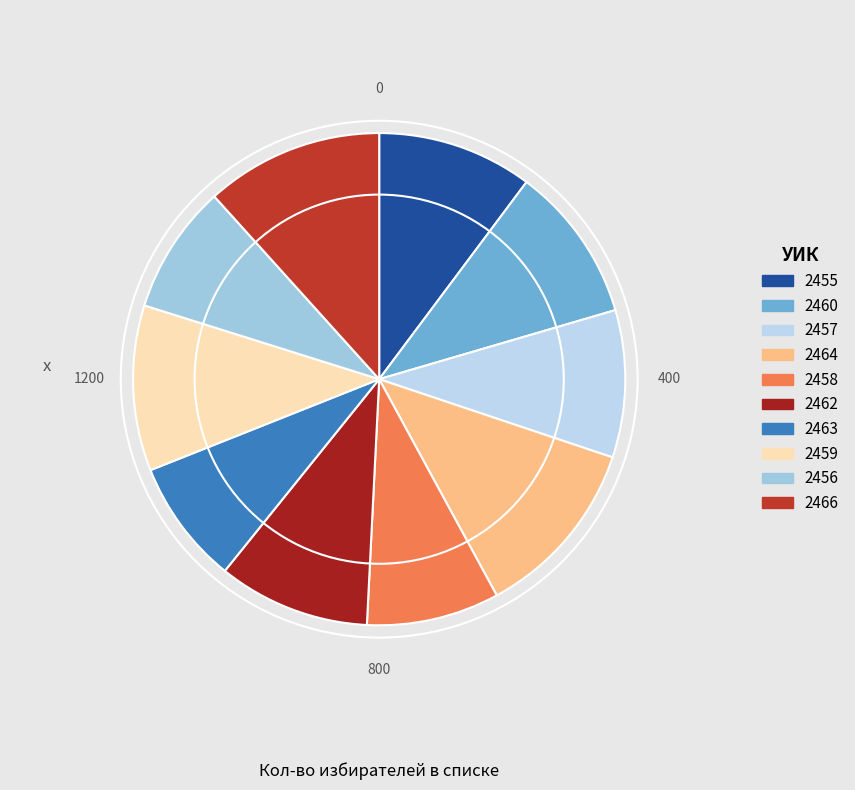

To the nearest percent, what is the average slice percentage?

10%